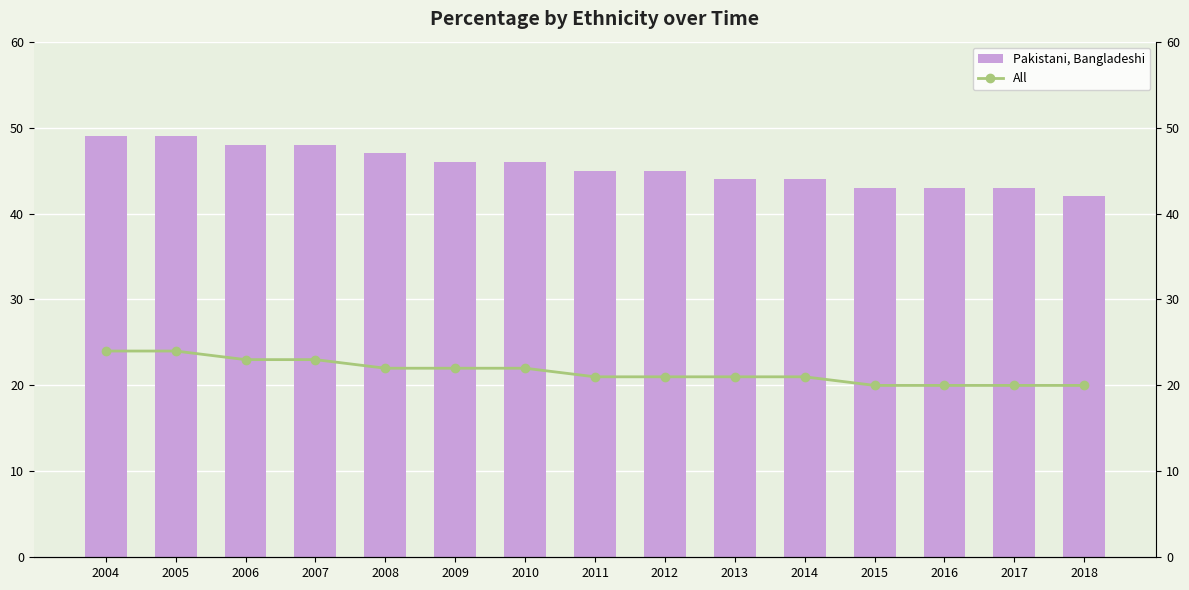

At 2006, list the series in order from smallest to largest.

All, Pakistani, Bangladeshi